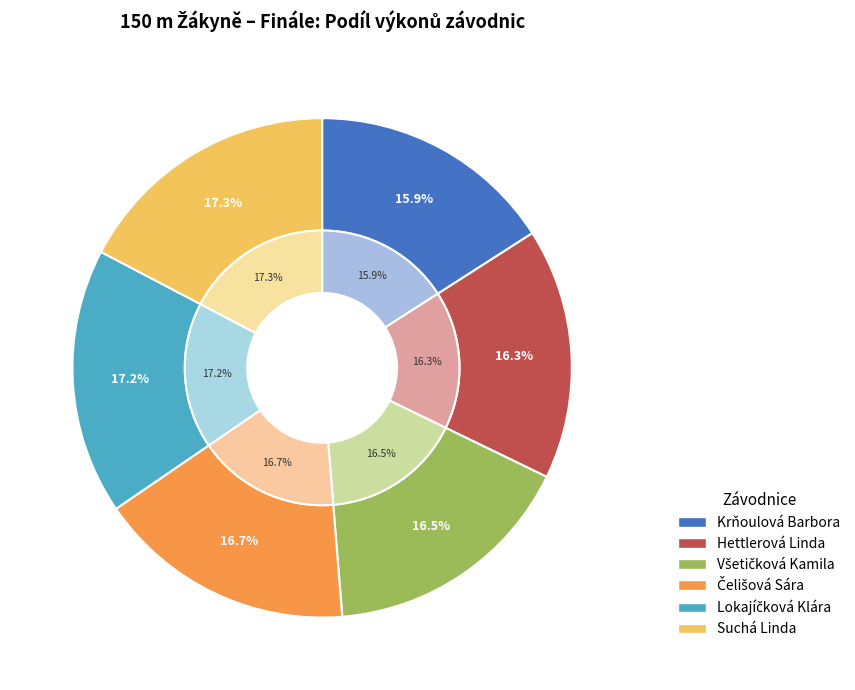

To the nearest percent, what percentage of the pie is Suchá Linda?

17%